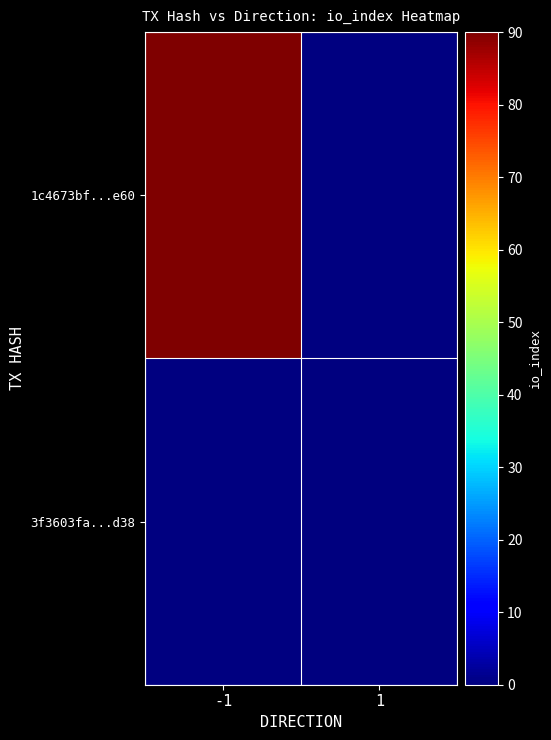

What is the highest value of the 1c4673bf...e60 series?

90.0